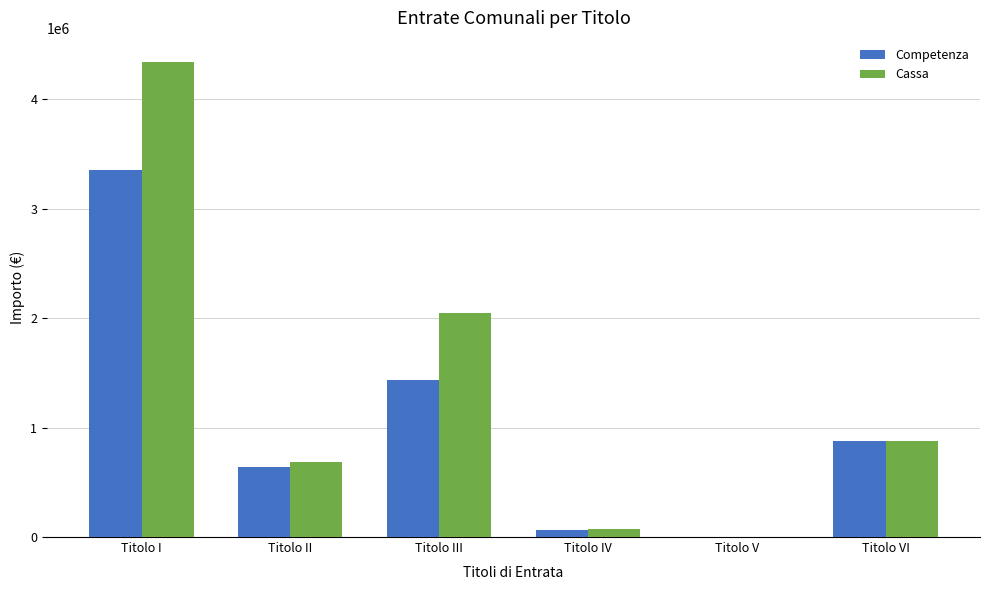

How many categories are shown in the chart?

6